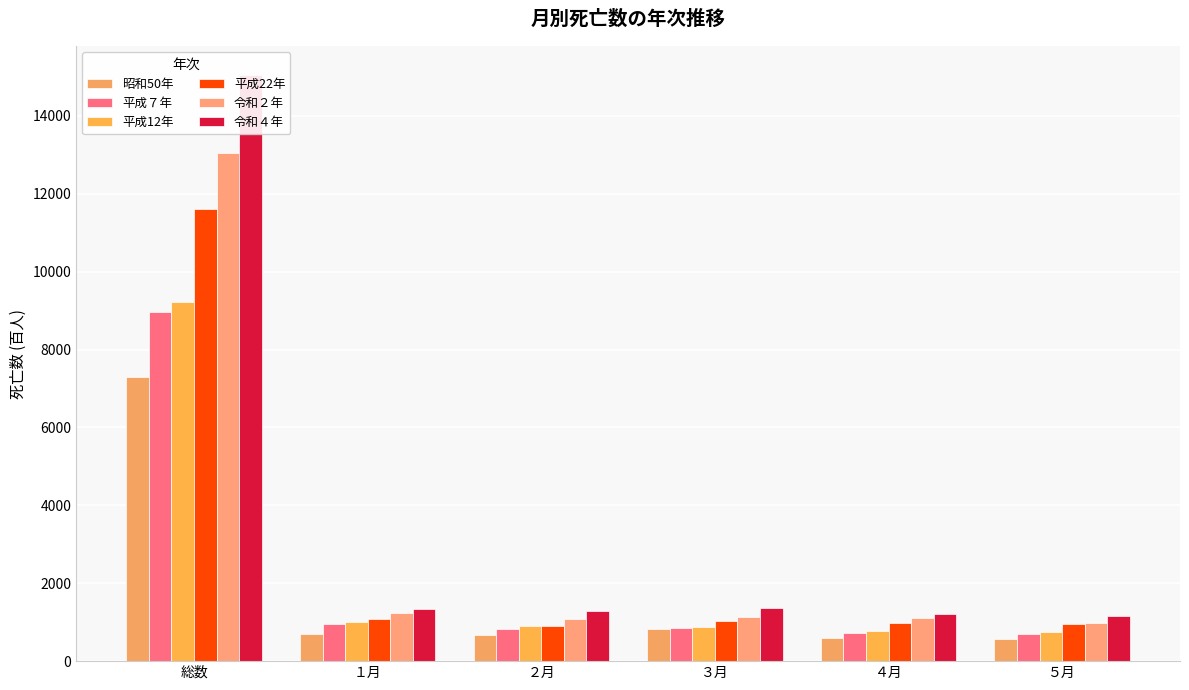

At how many categories does at least one series exceed 10156?

1